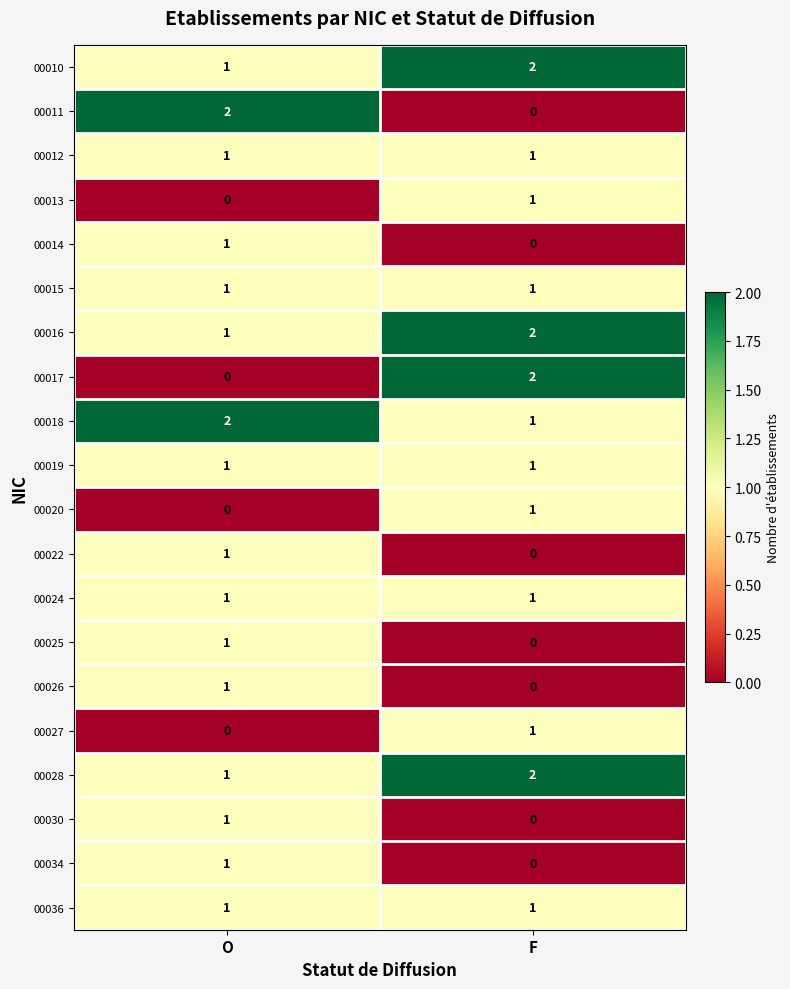

At which label does 00010 reach its peak?

F